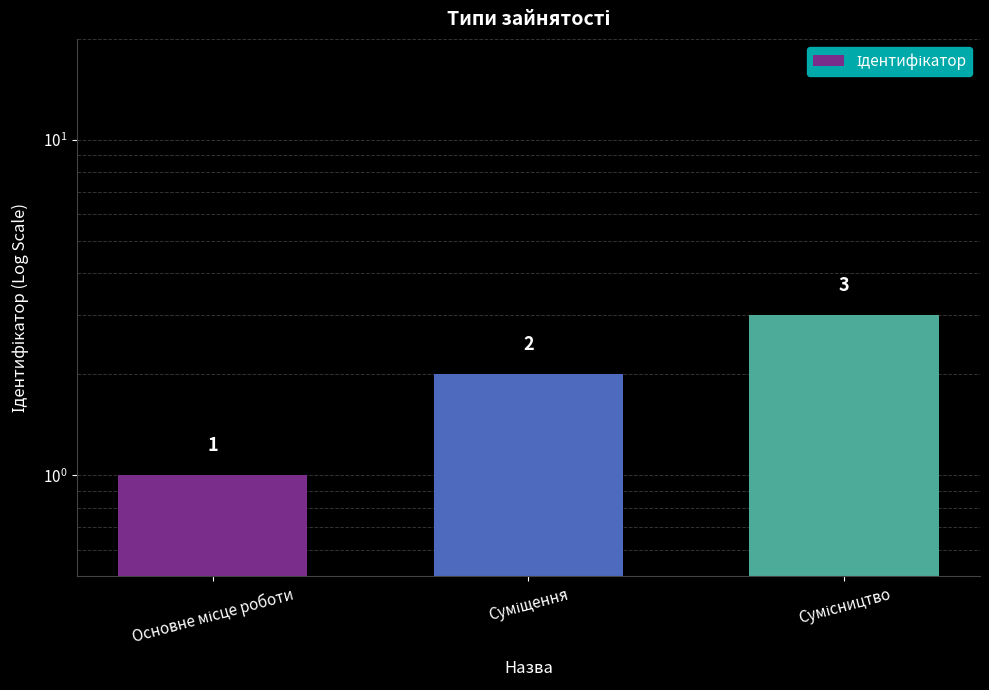

How many distinct data groups are displayed?

1